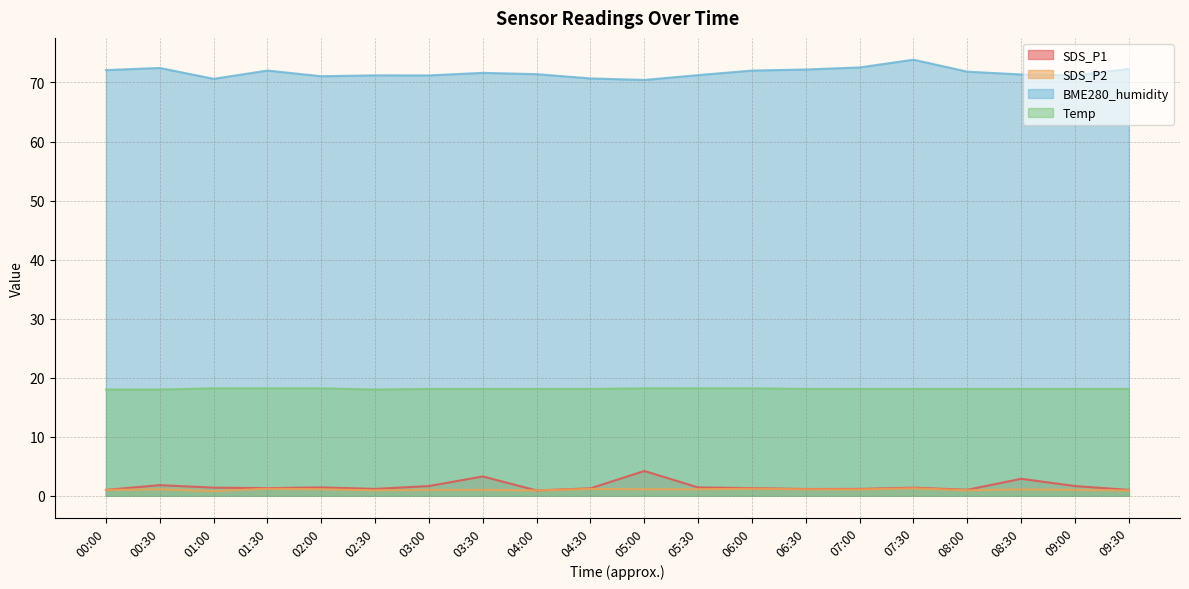

How many data points does each series have?

20